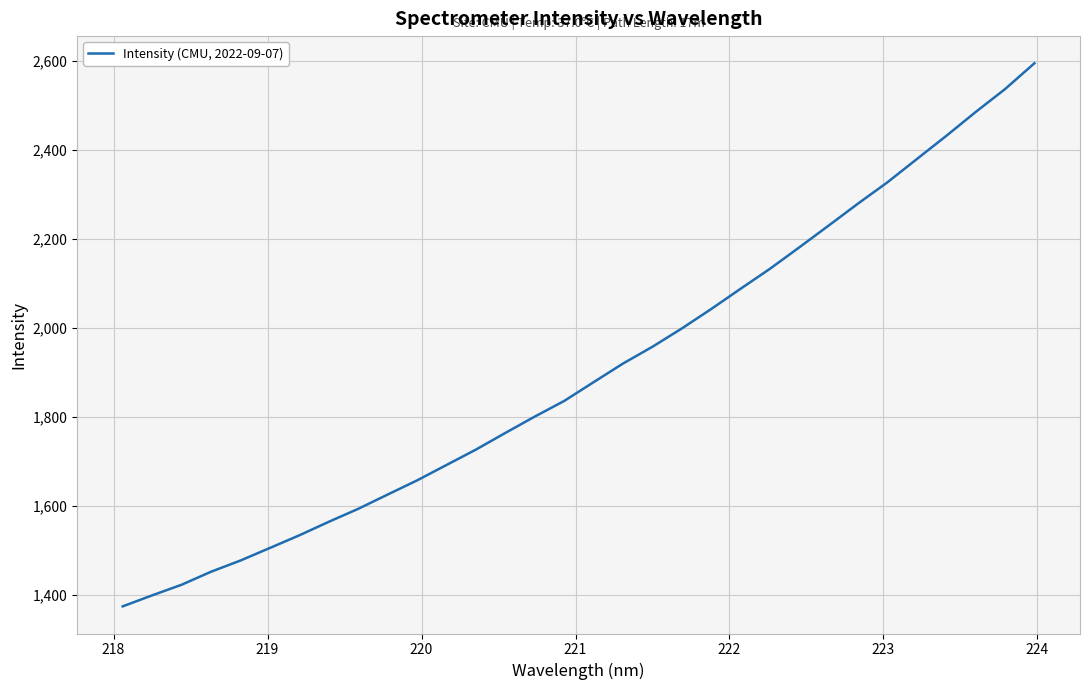

What is the maximum value shown in the chart?

2595.3